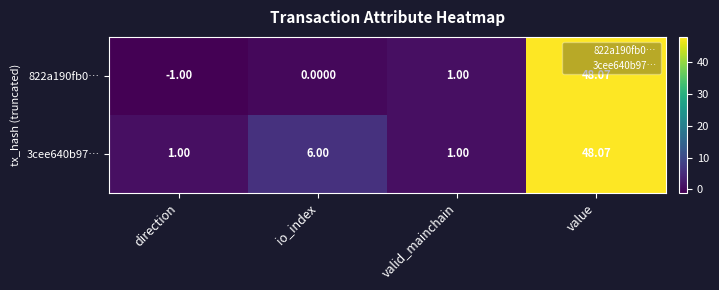

Which series has the widest spread of values?

822a190fb0…